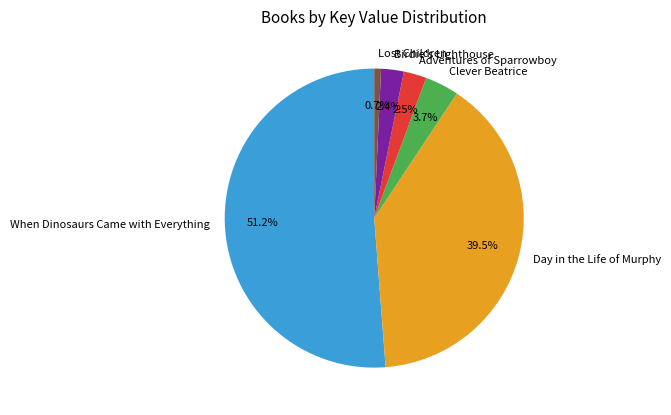

Which has a higher value, Birdie's Lighthouse or Day in the Life of Murphy?

Day in the Life of Murphy